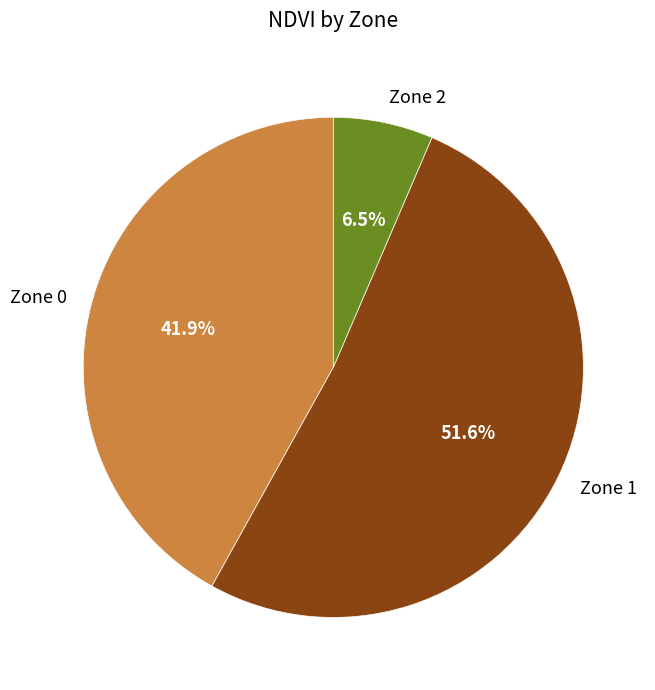

Which has a higher value, Zone 2 or Zone 0?

Zone 0